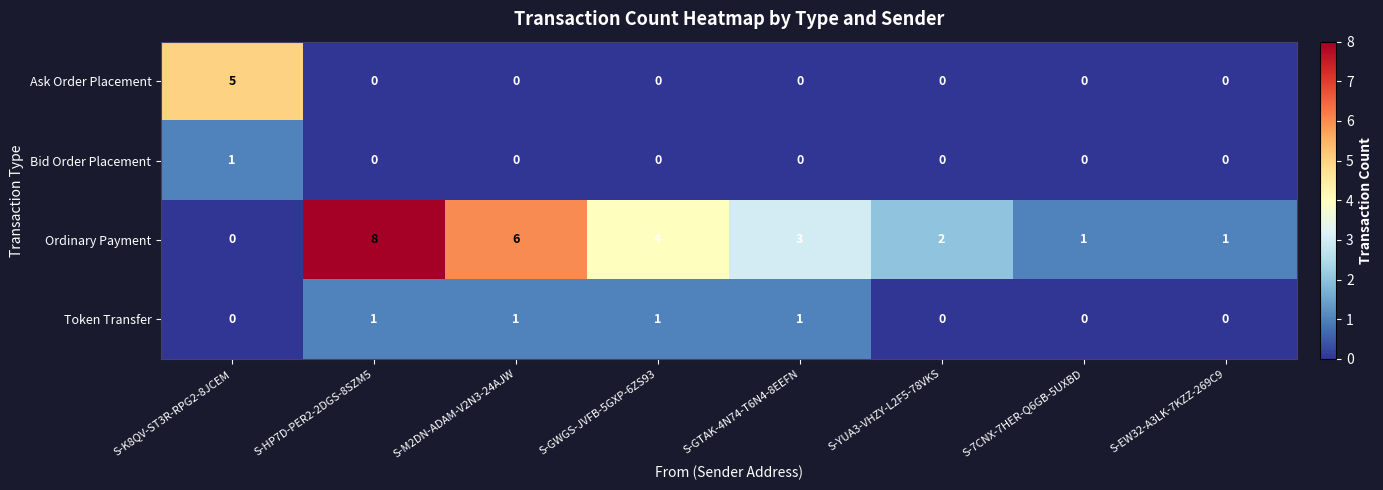

Which series has the largest total across all categories?

Ordinary Payment